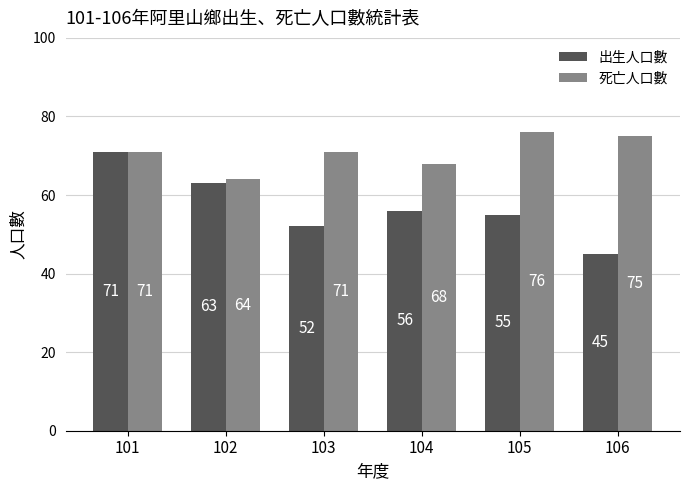

What are all the series names shown in the legend?

出生人口數, 死亡人口數